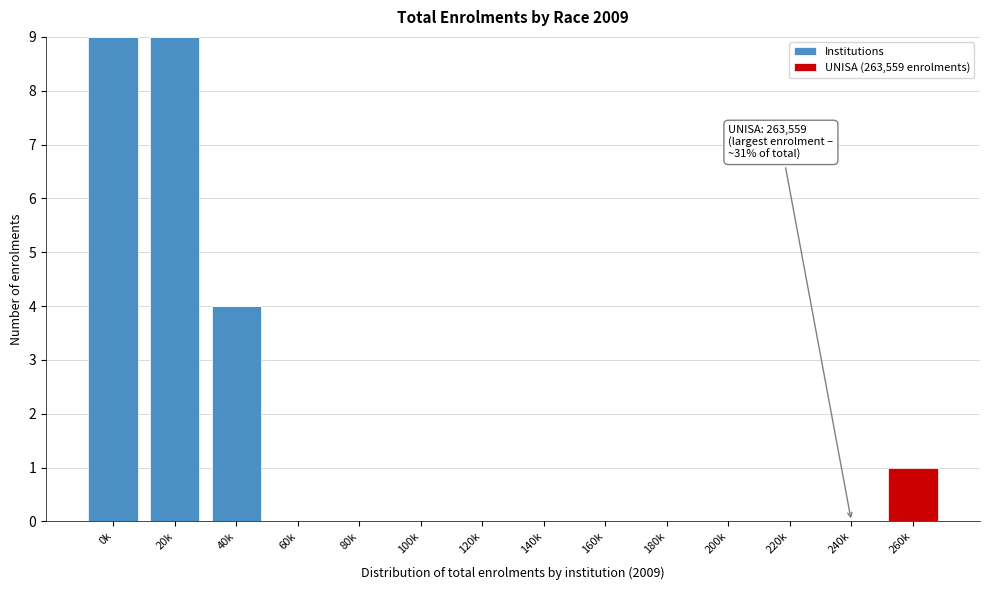

Reading left to right, what are the values for Institutions?

0k=9	20k=9	40k=4	60k=0	80k=0	100k=0	120k=0	140k=0	160k=0	180k=0	200k=0	220k=0	240k=0	260k=0